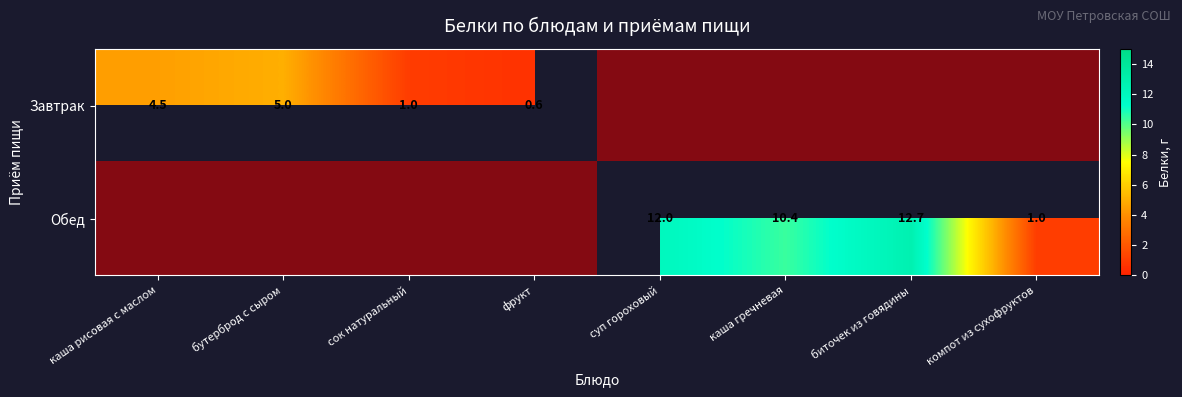

The Обед series shows 1.0 at сок натуральный. True or false?

True